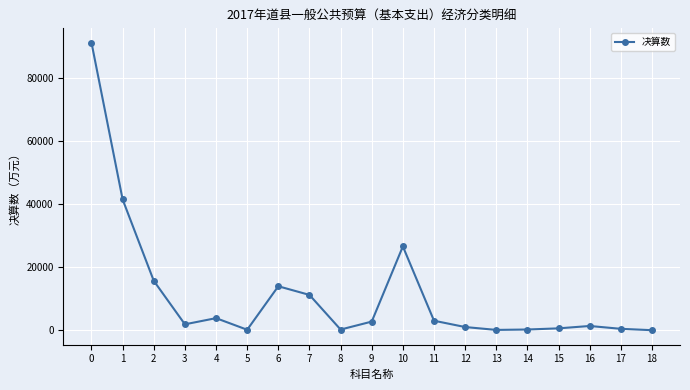

At which label is the value closest to 45577?

1